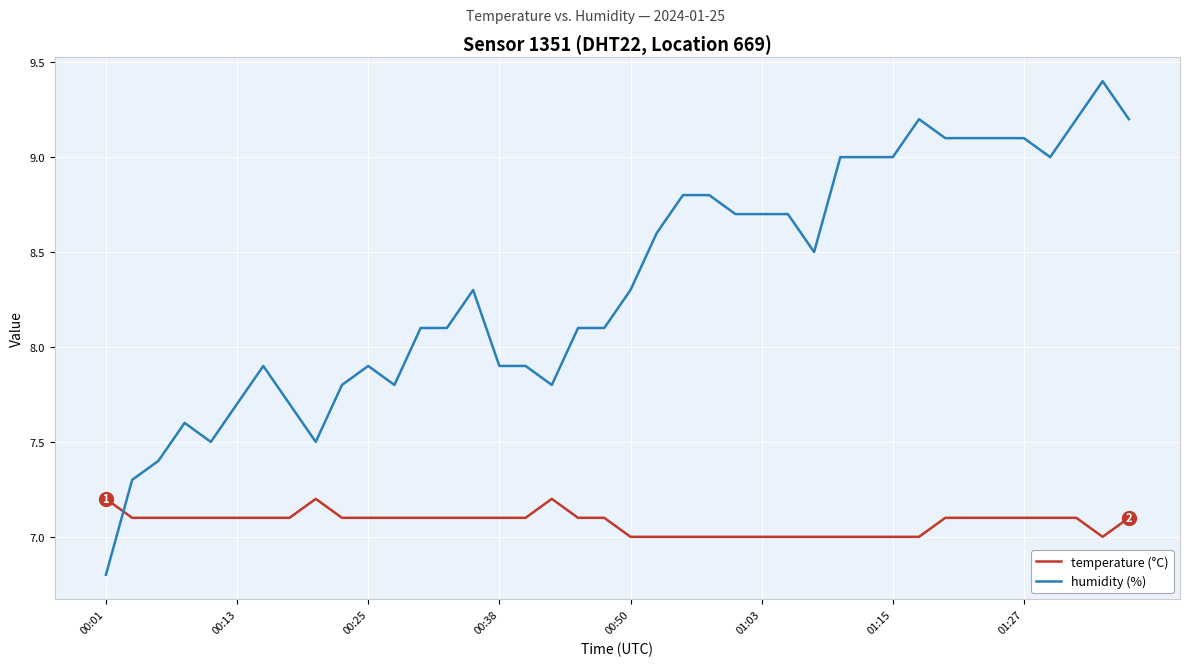

Count the temperature (°C) values in the range 7 to 8.

40